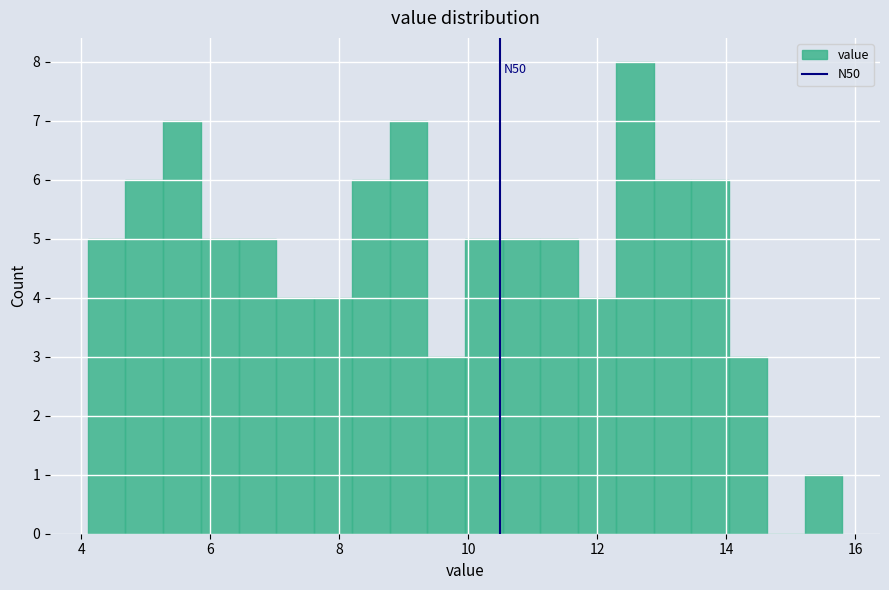

Around what value on the x-axis is the tallest bar? Give the approximate position of its centre, as read against the axis.

12.6